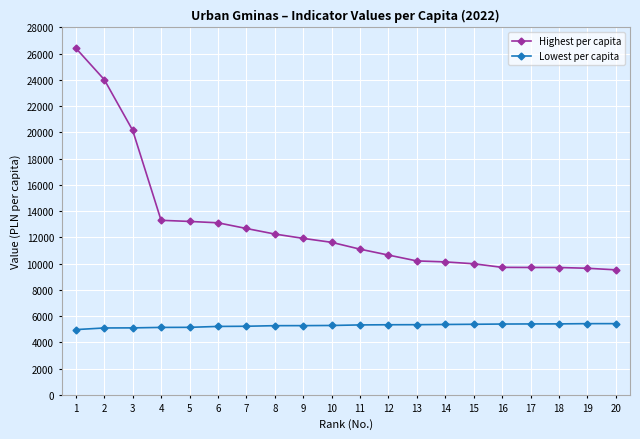

Which series has the largest total across all categories?

Highest per capita